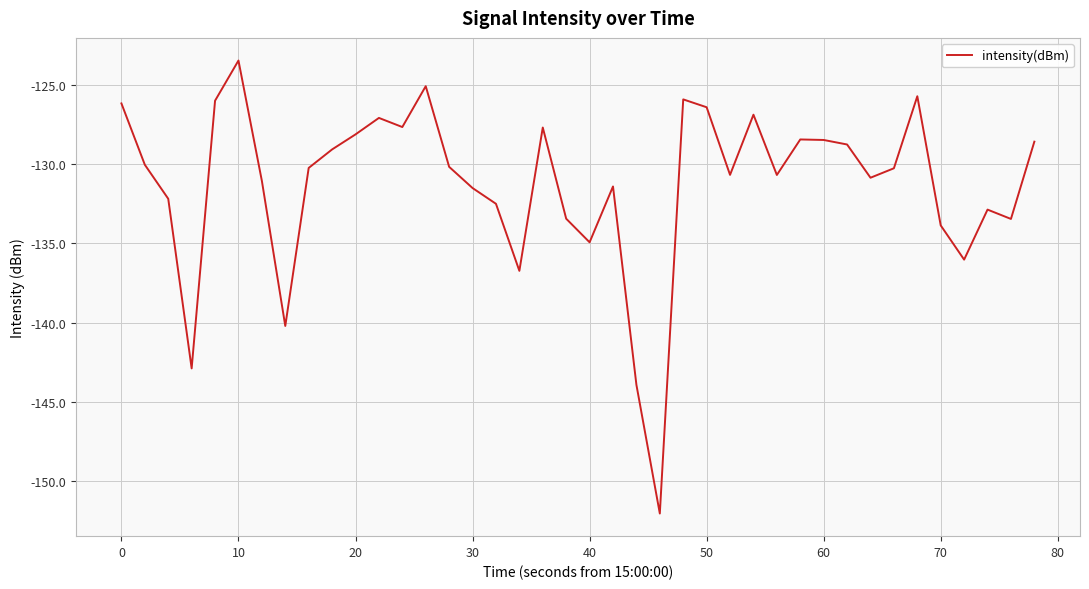

What is the difference between the maximum and minimum values?

28.6